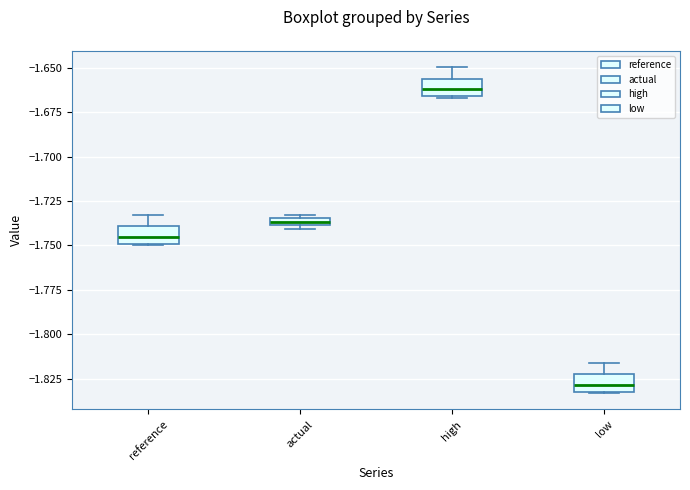

Where does the upper whisker of the box for reference end on the y-axis? The values are not printed on the chart, so give them approximately, as read against the axis.

-1.735